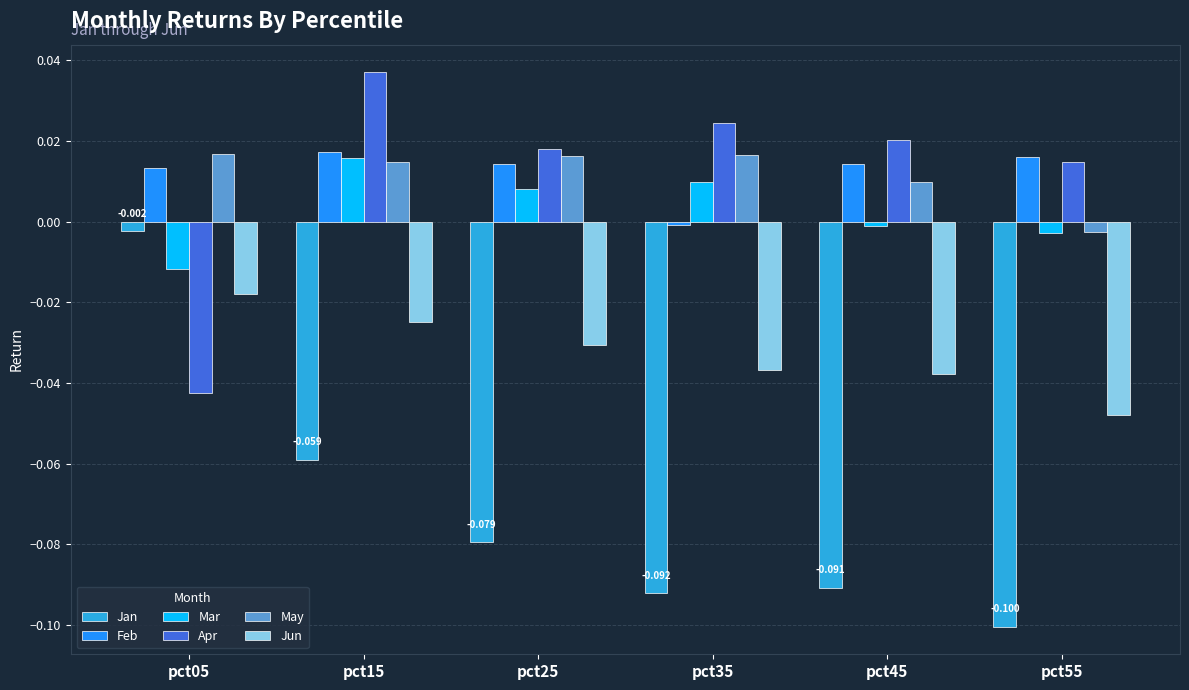

Rank the series at pct35 from highest to lowest value.

Apr, May, Mar, Feb, Jun, Jan